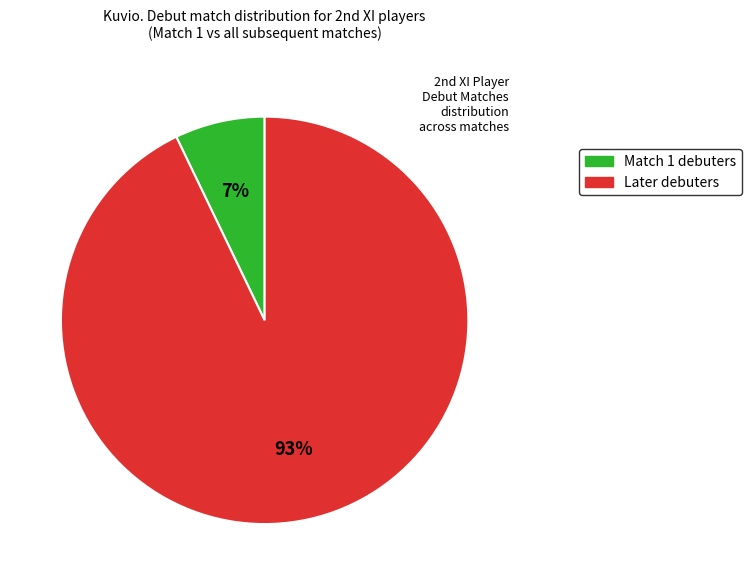

Count the number of slices in the pie.

2